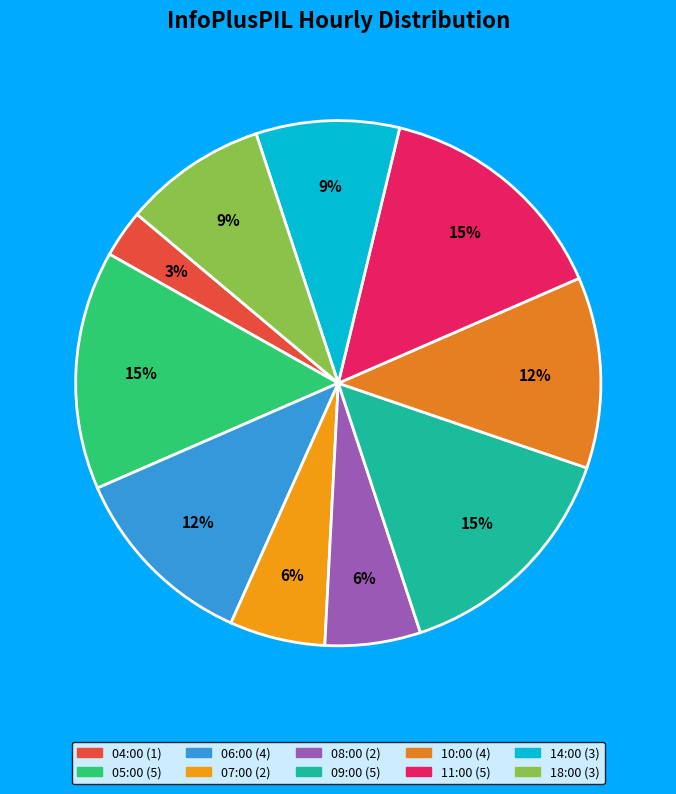

What percentage is NOT represented by 18:00?

91.2%